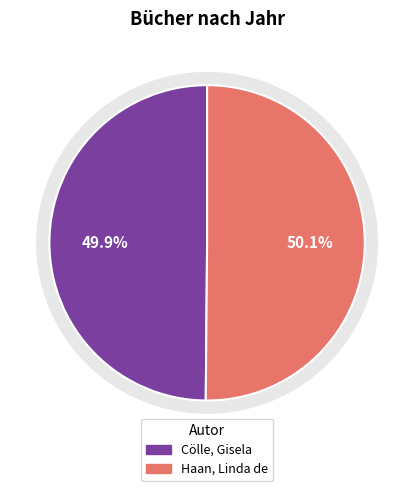

Which has a higher value, Cölle, Gisela or Haan, Linda de?

Haan, Linda de